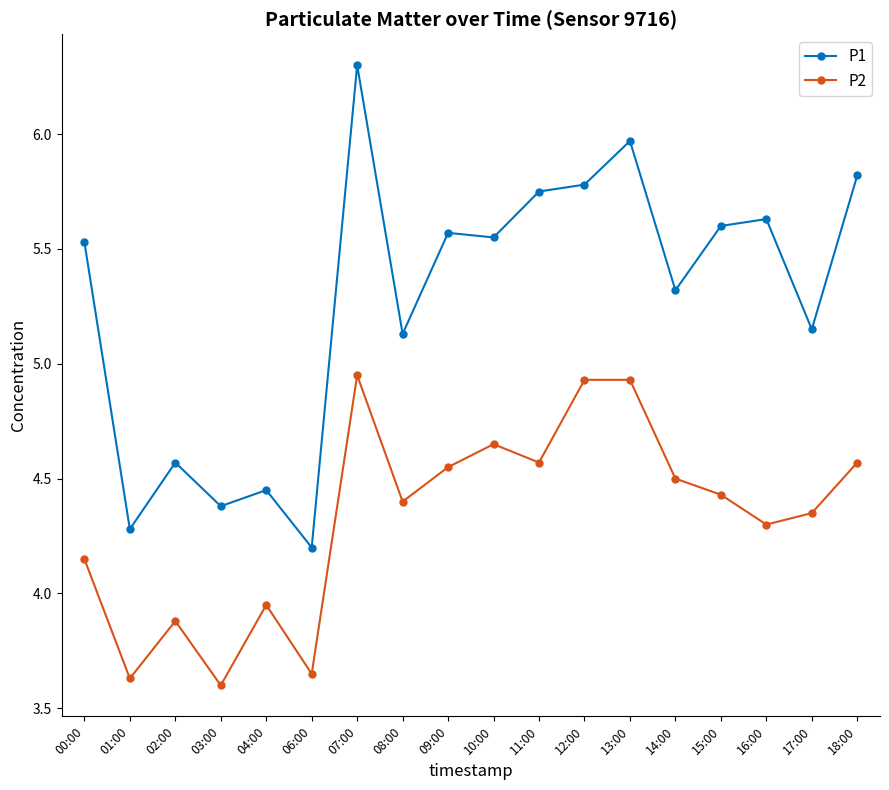

True or false: P2 and P1 cross at least once.

False